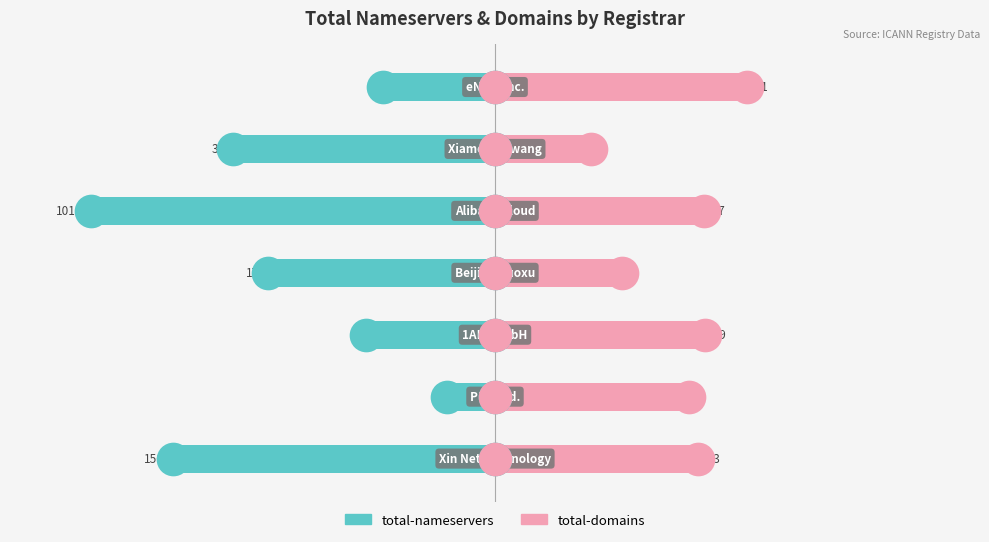

Which series has the largest Y range (max minus min)?

total-nameservers